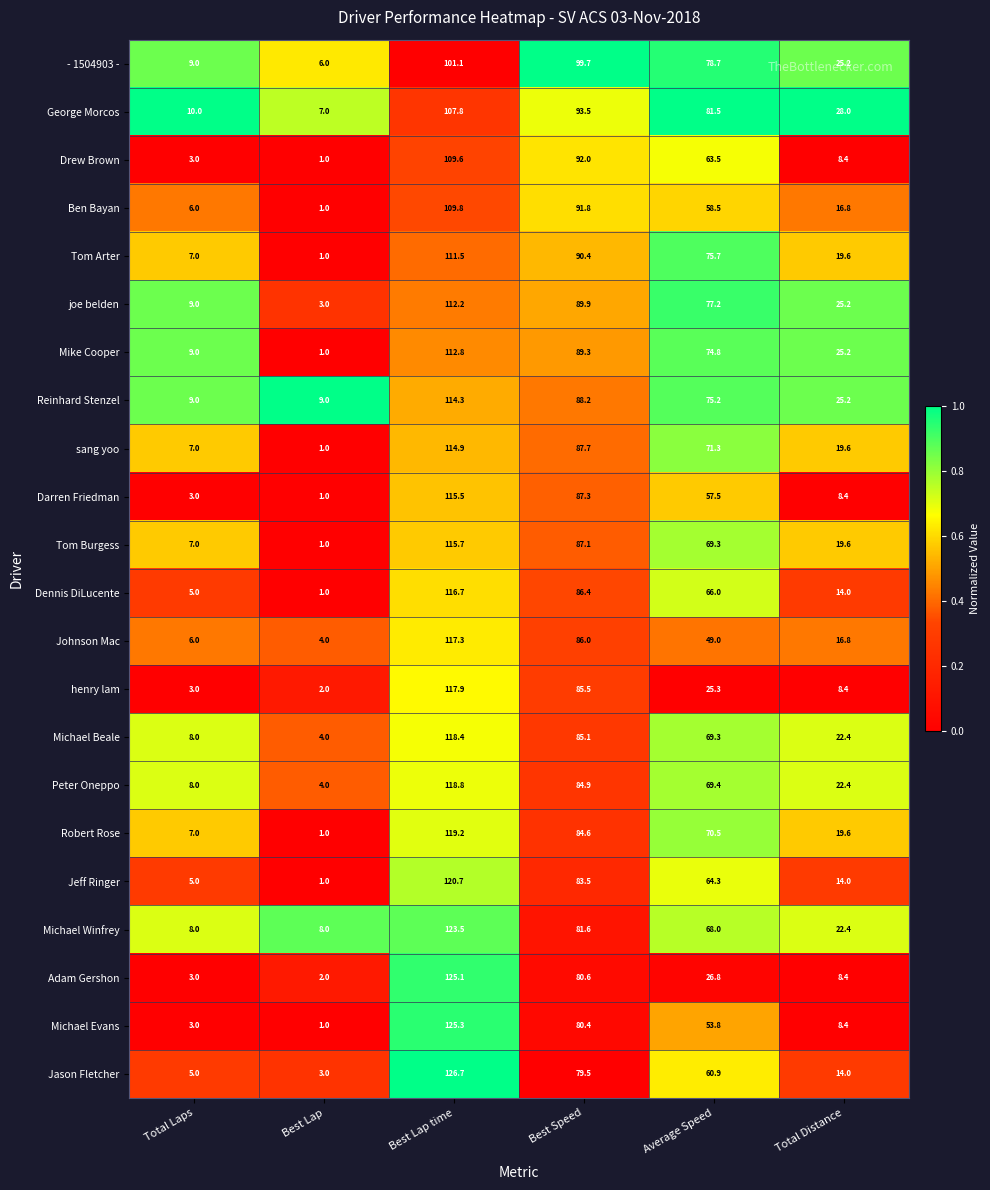

What value does the Tom Arter series have at Best Lap time?

111.5